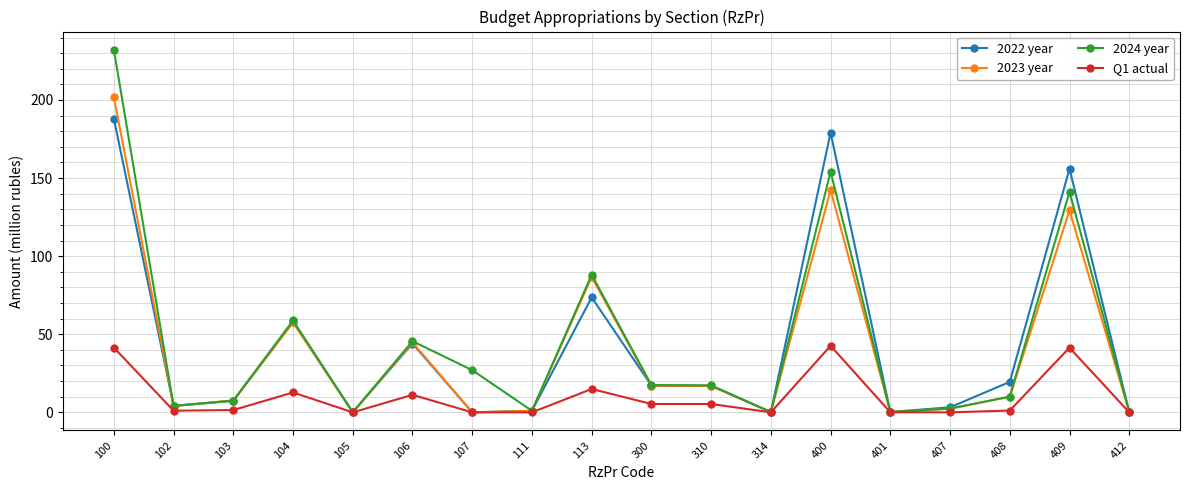

What is the difference between the highest and lowest values at 314?

0.2